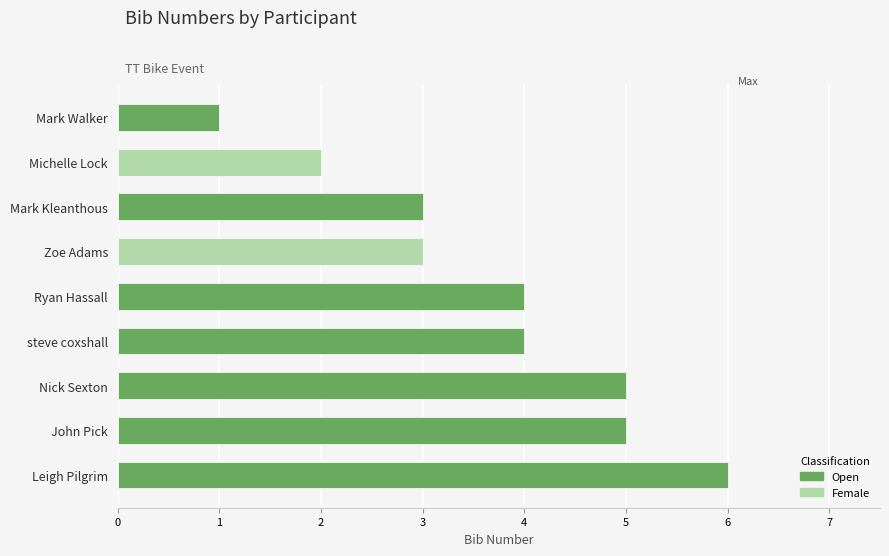

How many distinct data groups are displayed?

1